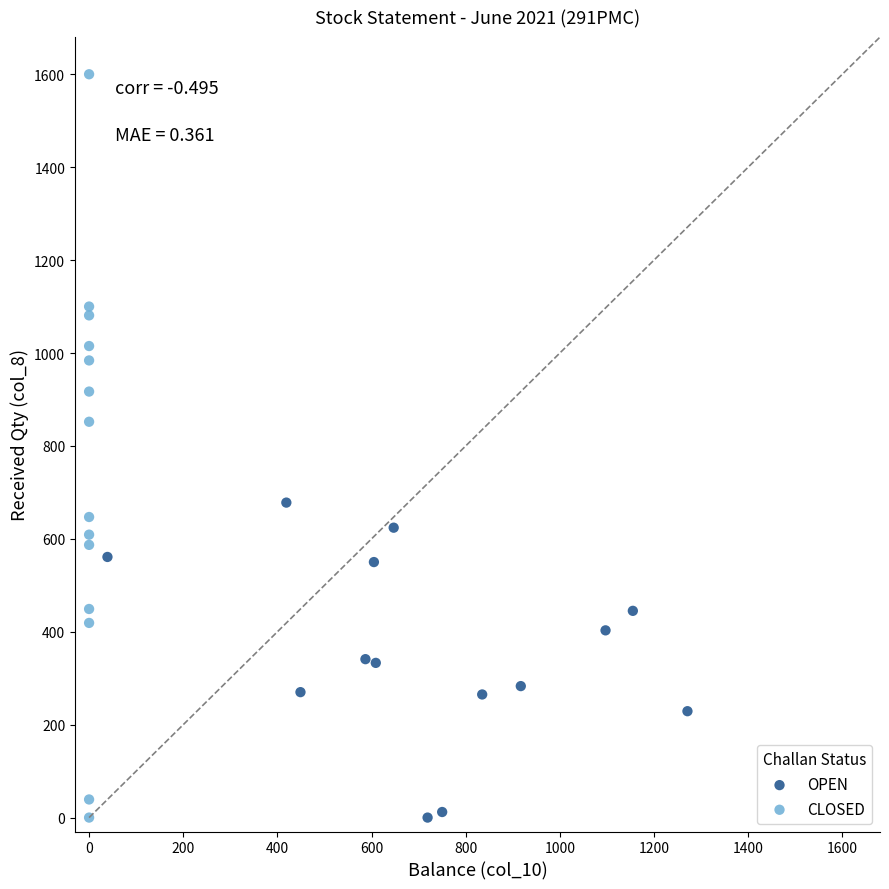

Which series has the largest Y range (max minus min)?

CLOSED